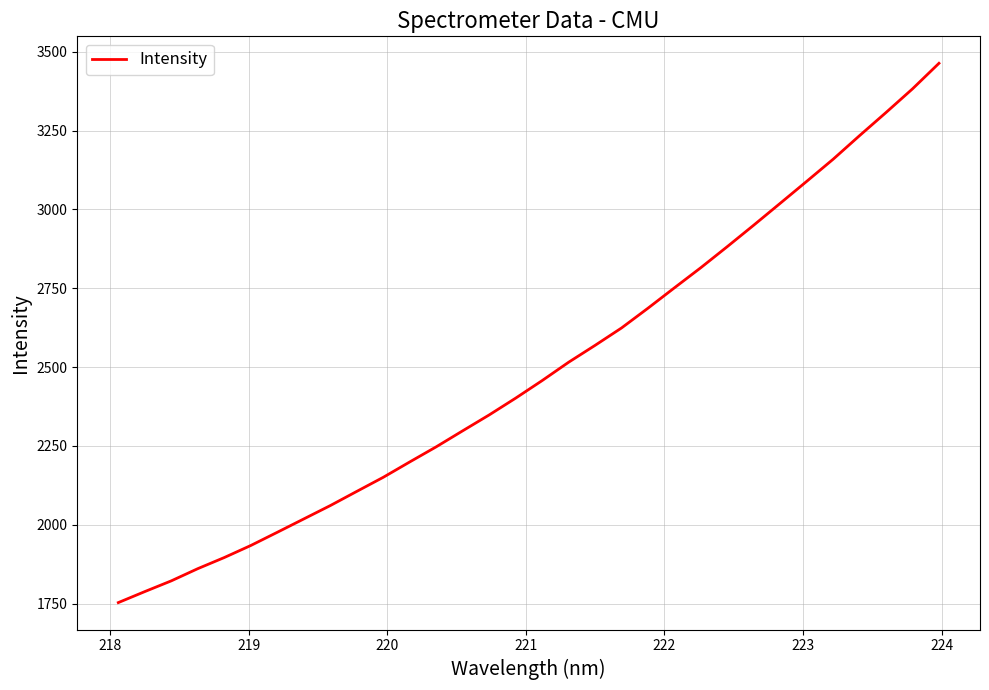

What is the maximum value shown in the chart?

3463.3